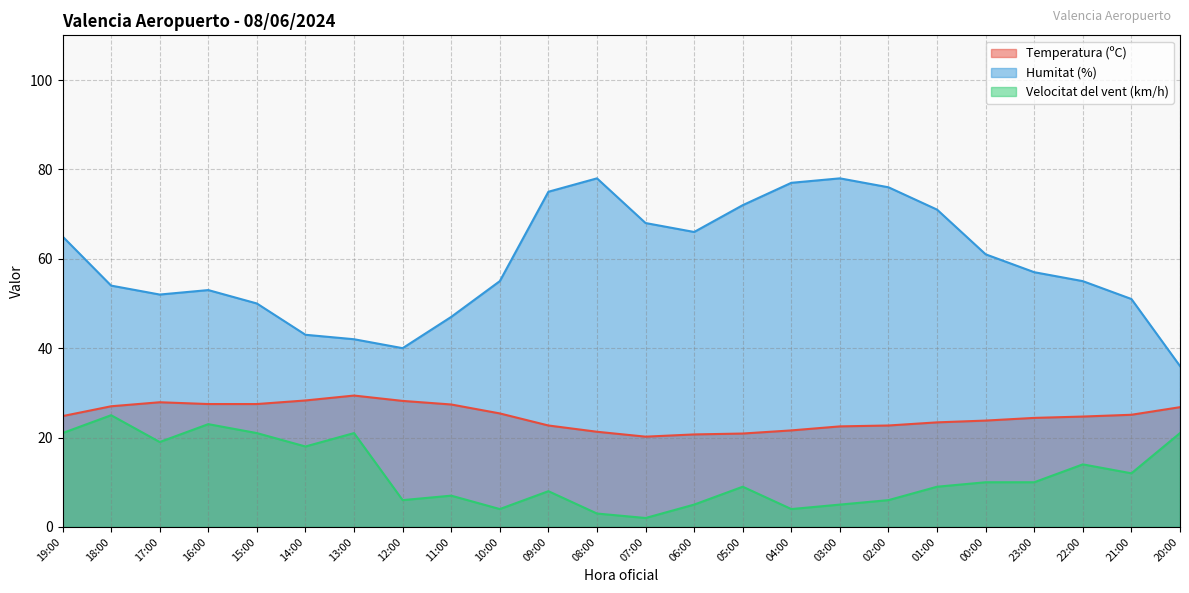

What position from the right is 11:00?

16